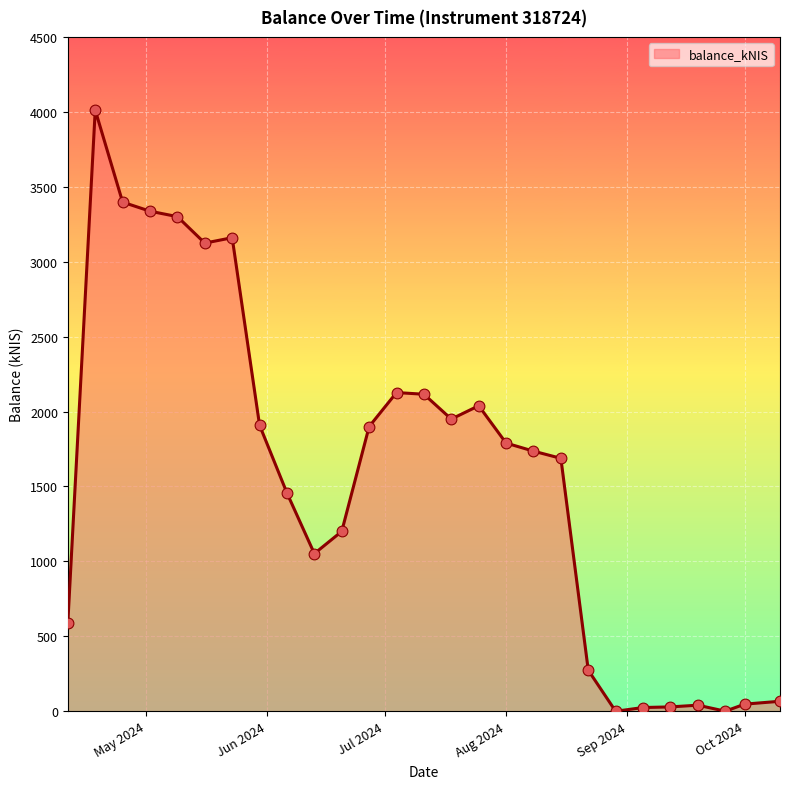

What is the greatest value displayed?

4011.7